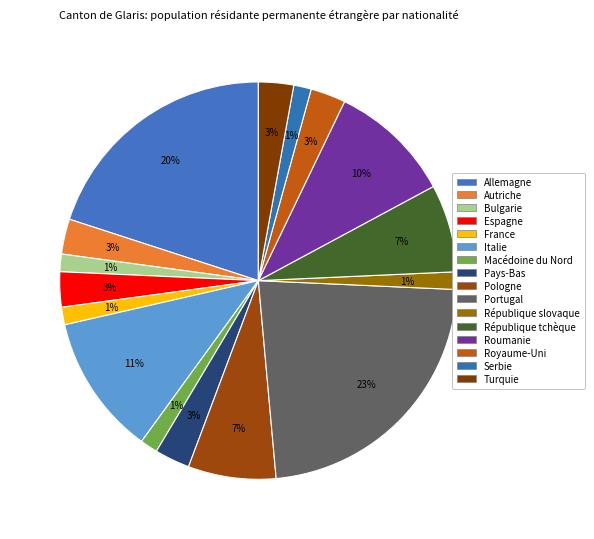

How many segments does this pie chart have?

16